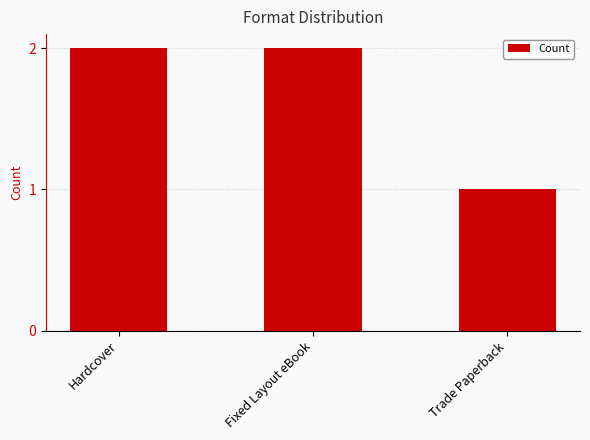

Between Hardcover and Trade Paperback, which is larger?

Hardcover